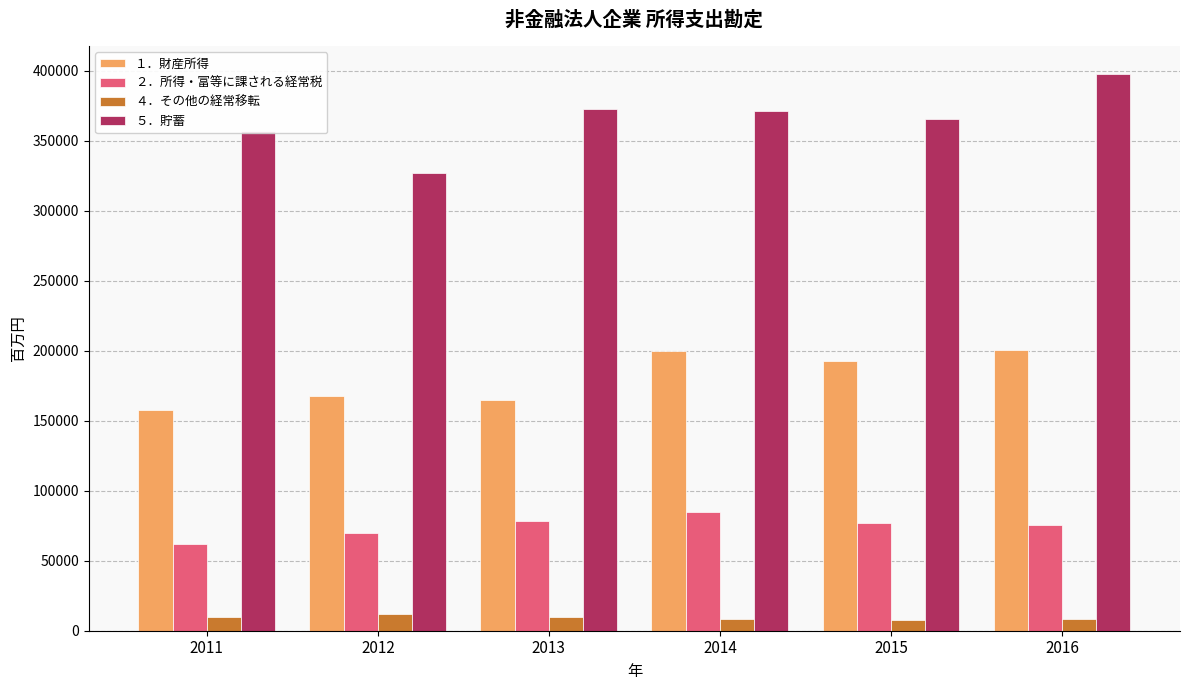

What is the minimum value shown in the chart?

7946